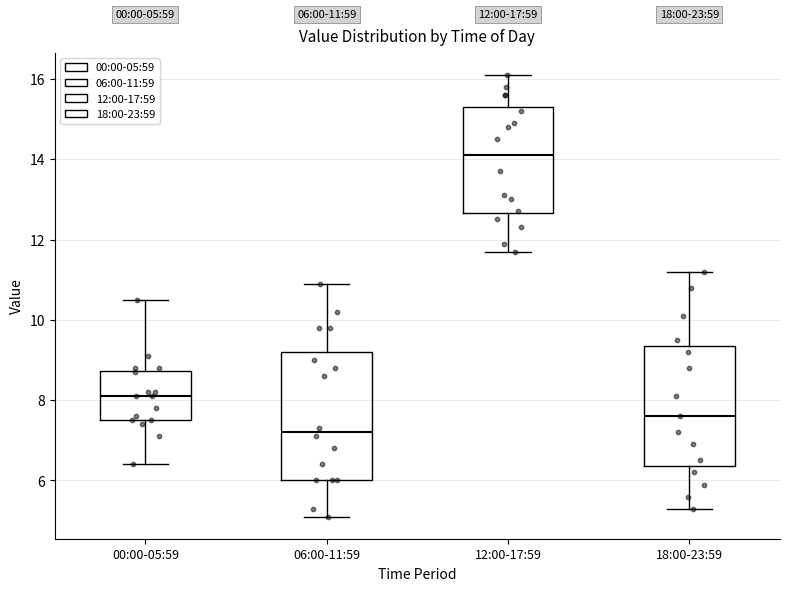

Which box's median line is the highest?

12:00-17:59